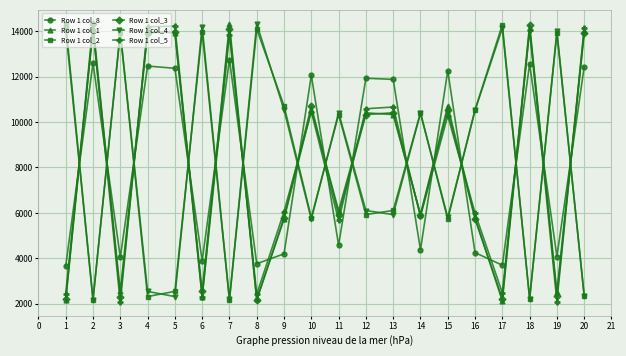

Which series ends up on top after the final intersection of Row 1 col_5 and Row 1 col_8?

Row 1 col_5